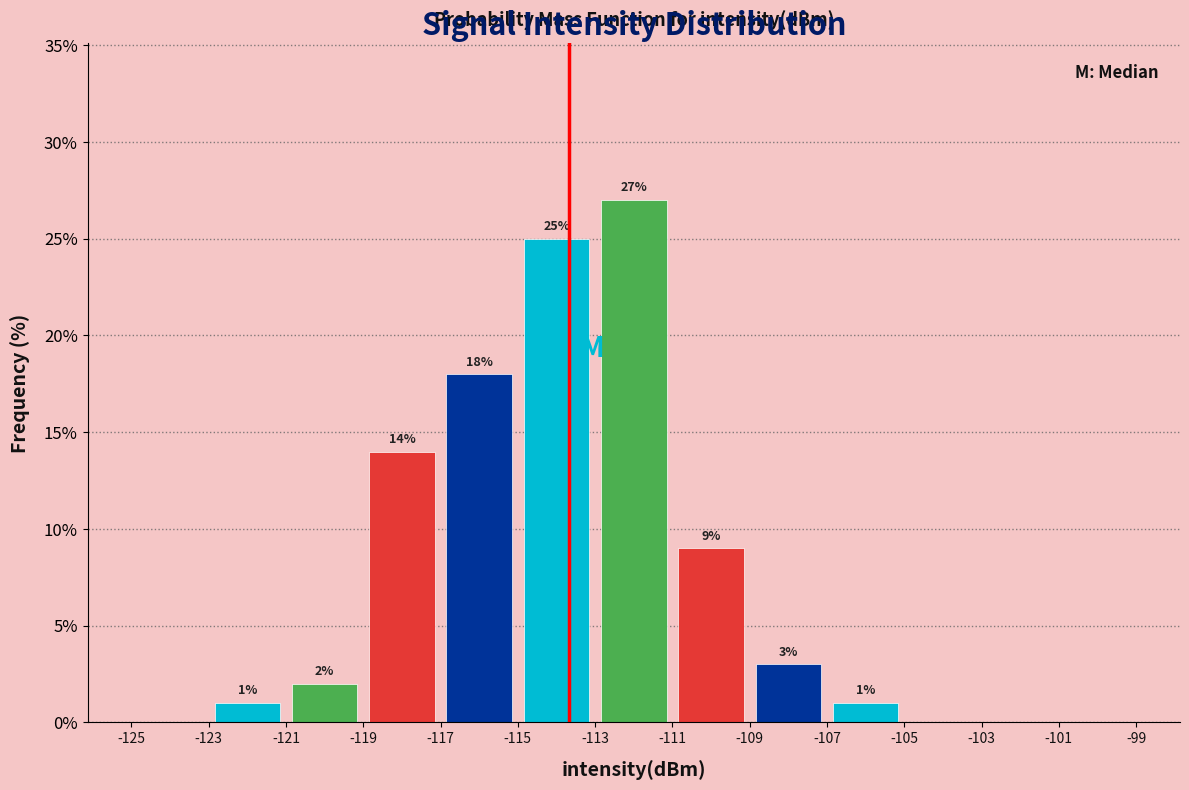

Which range on the x-axis has the tallest bar?

-113 to -111